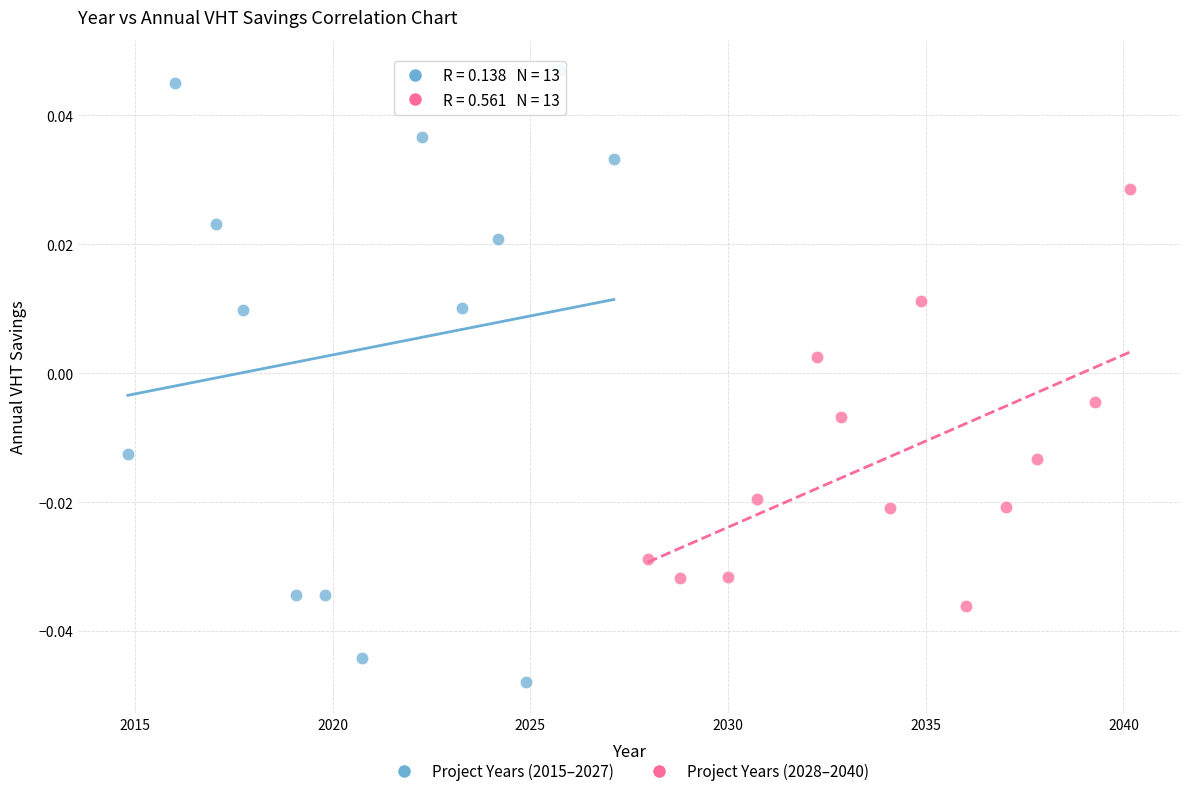

Which series contains the lowest Y value?

Project Years (2015–2027)